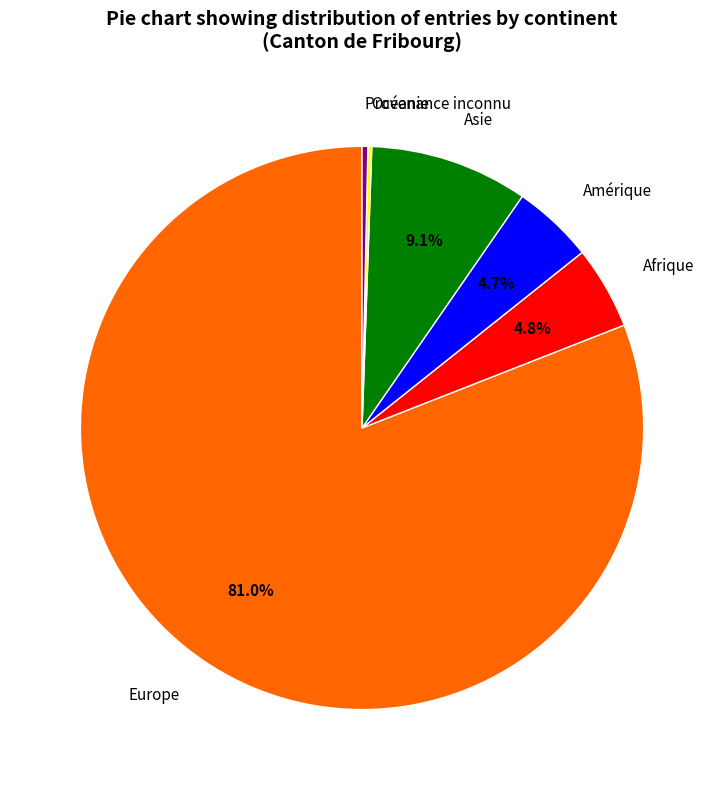

The Provenance inconnu slice represents 0% of the pie. True or false?

True